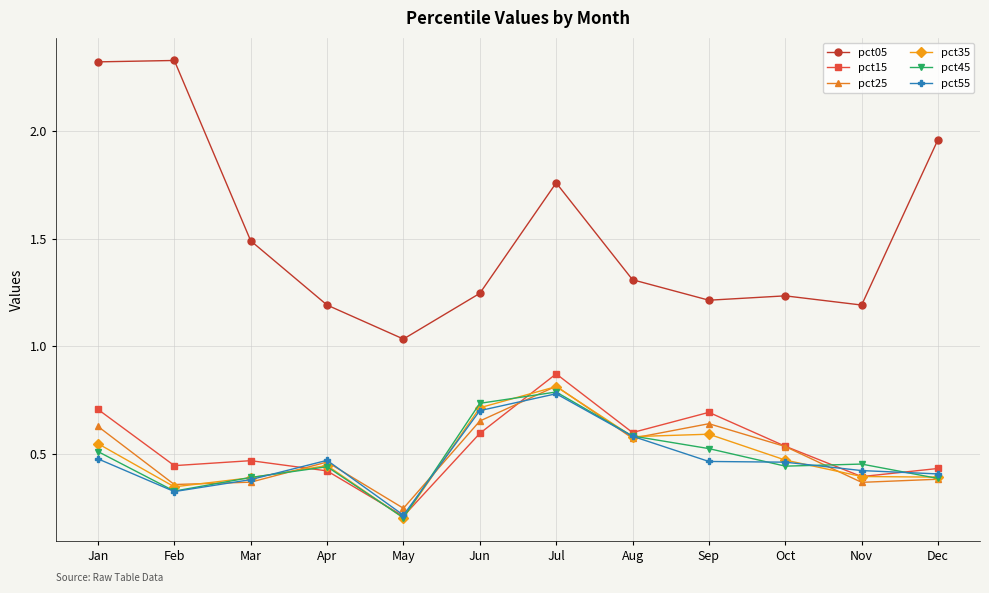

What are all the series names shown in the legend?

pct05, pct15, pct25, pct35, pct45, pct55